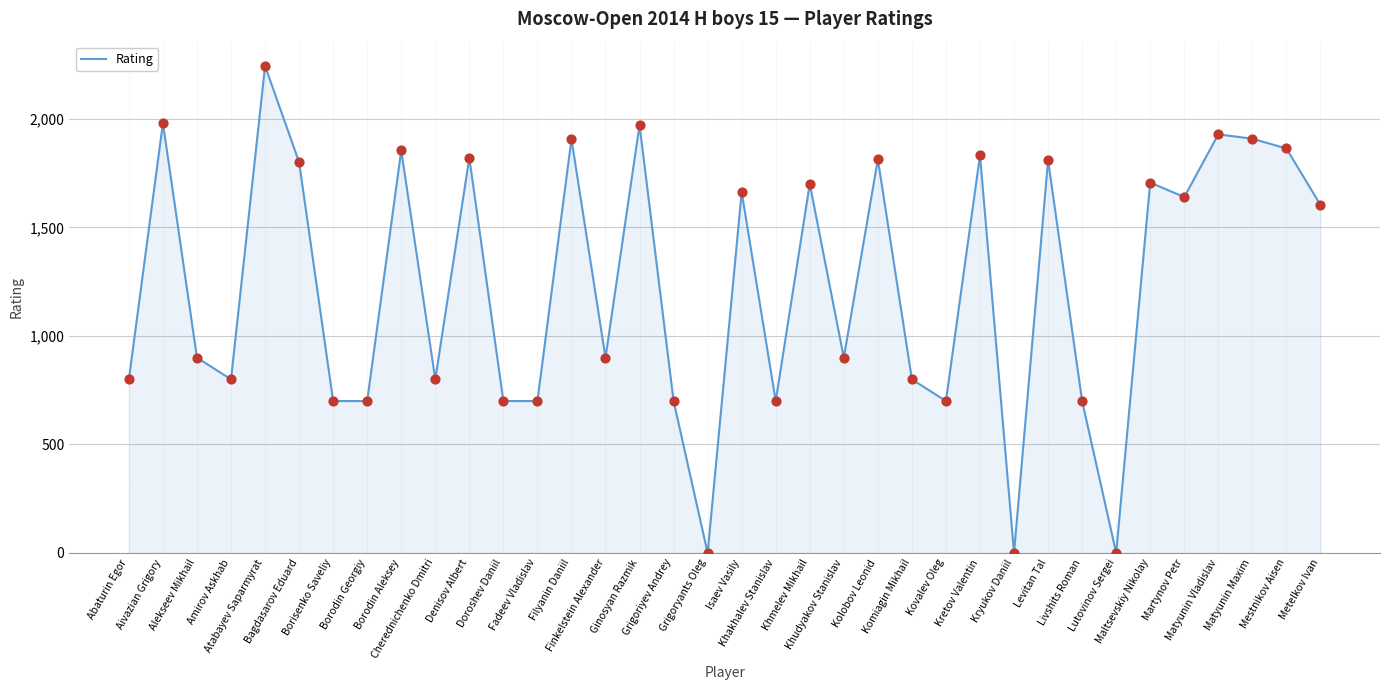

What is the ratio of the value at Amirov Askhab to the value at Finkelstein Alexander?

0.9